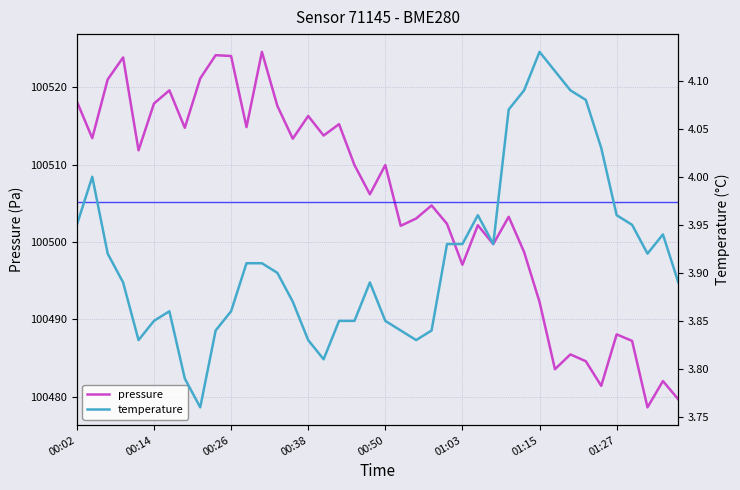

What is the total value across all series at 16?

100517.6